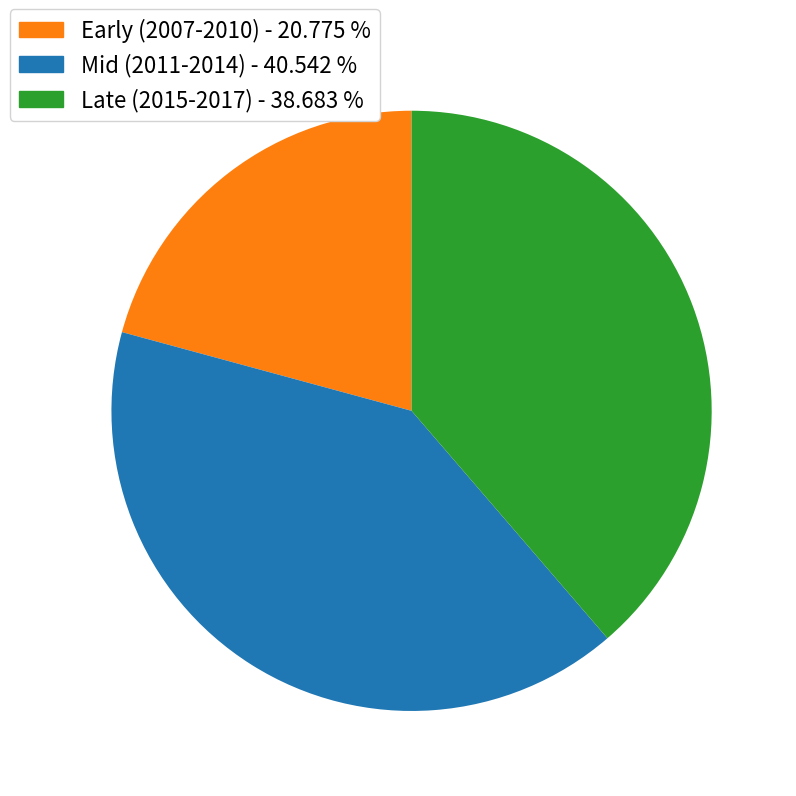

Does any single category account for the majority?

No